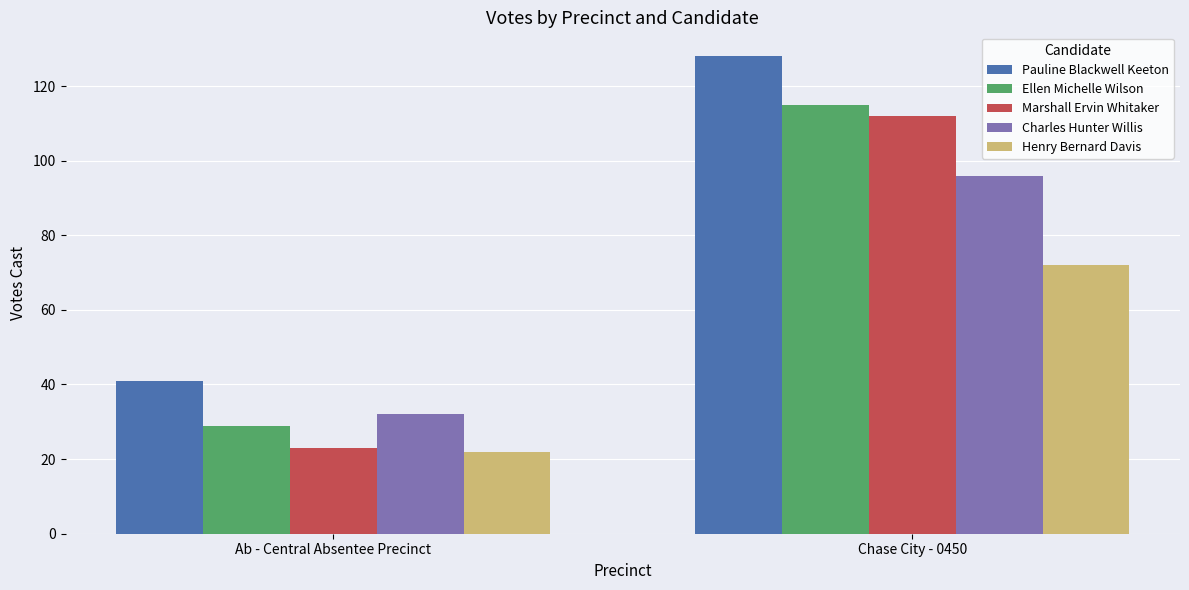

What is the difference between the highest and lowest values at Chase City - 0450?

56